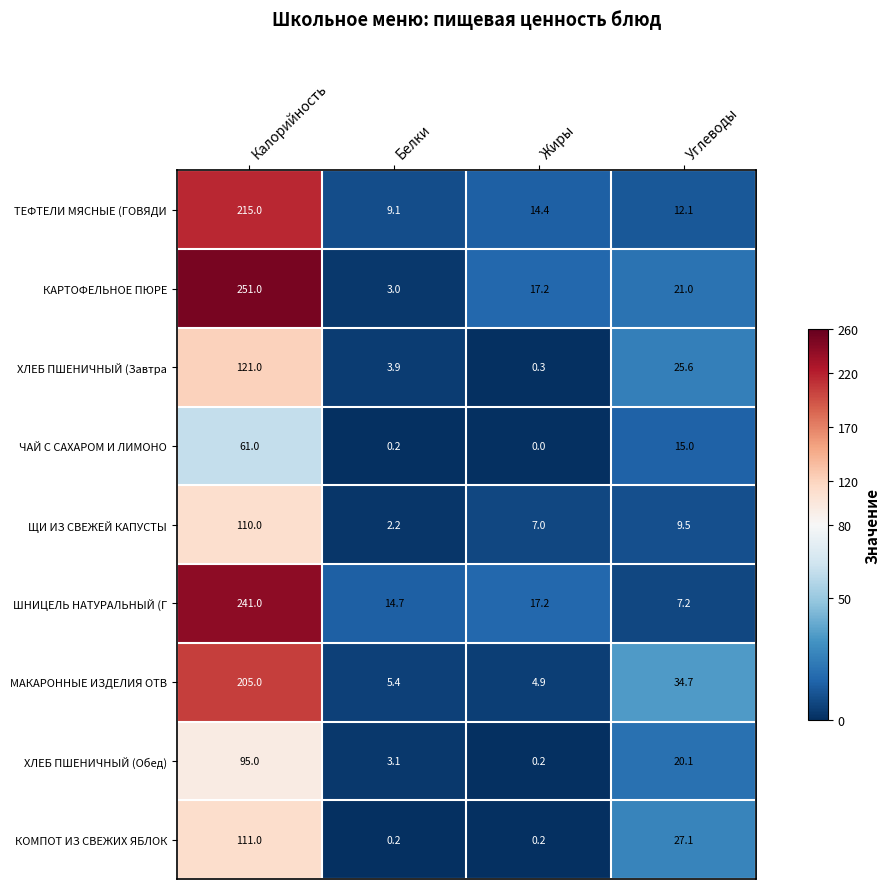

Which series changed the most between Жиры and Углеводы?

МАКАРОННЫЕ ИЗДЕЛИЯ ОТВ